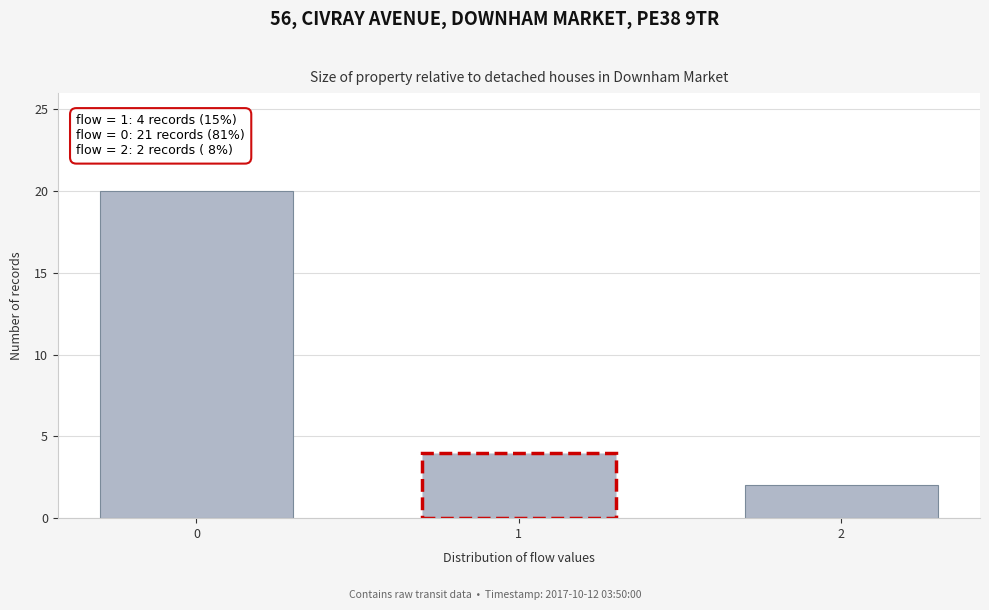

Reading left to right, what are all the values shown in this chart?

0=20	1=4	2=2